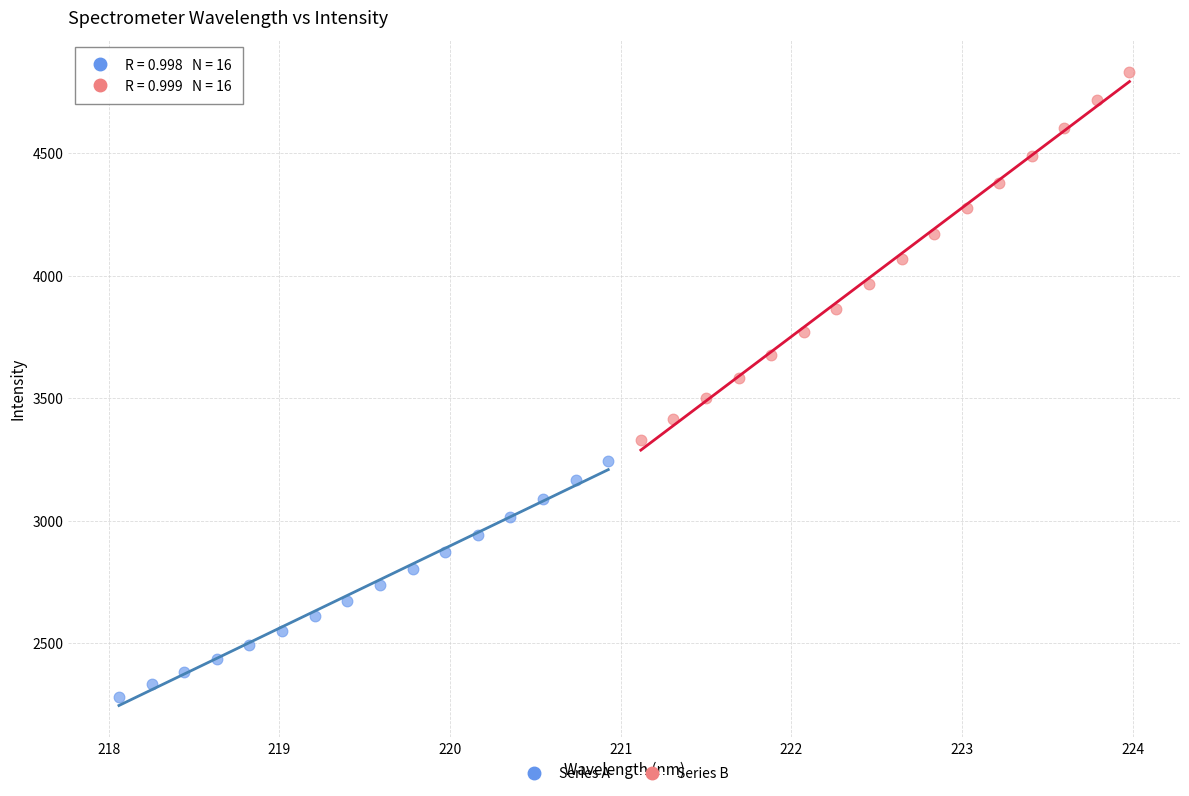

Which series reaches the maximum Y coordinate?

Series B